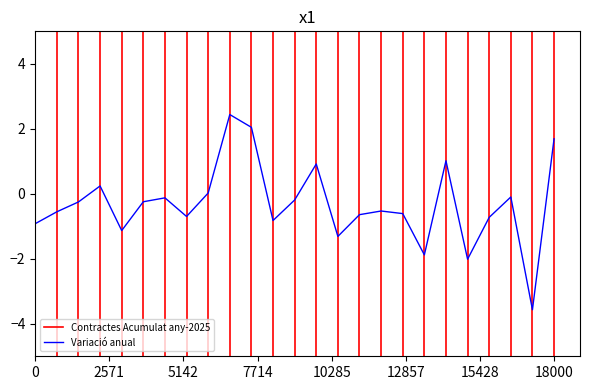

What is the average value?

-0.3